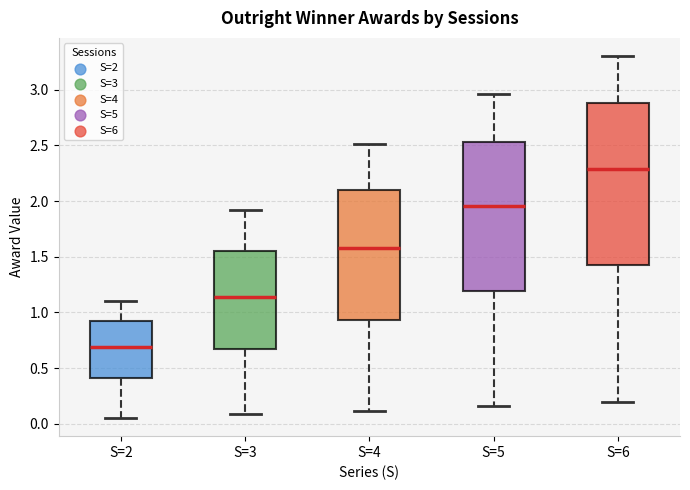

Reading left to right, transcribe this box plot: for each box, give where its median line is, the range the box spans, and where its two whiskers end, as read against the y-axis. The values are not printed on the chart, so give them approximately, as read against the axis.

S=2: median 0.70, box 0.40 to 0.90, whiskers 0.05 to 1.10
S=3: median 1.15, box 0.65 to 1.55, whiskers 0.10 to 1.90
S=4: median 1.60, box 0.95 to 2.10, whiskers 0.10 to 2.50
S=5: median 1.95, box 1.20 to 2.55, whiskers 0.15 to 2.95
S=6: median 2.30, box 1.45 to 2.90, whiskers 0.20 to 3.30